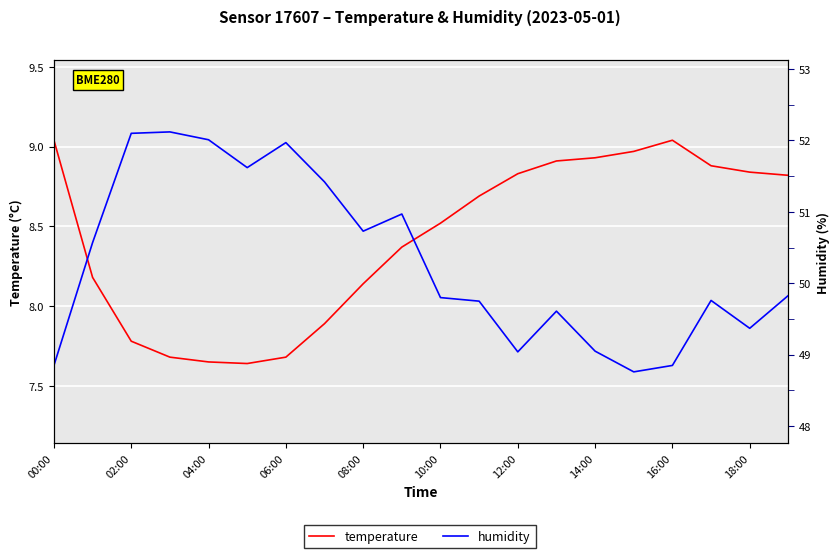

Does the chart display data point markers on the line(s)?

No